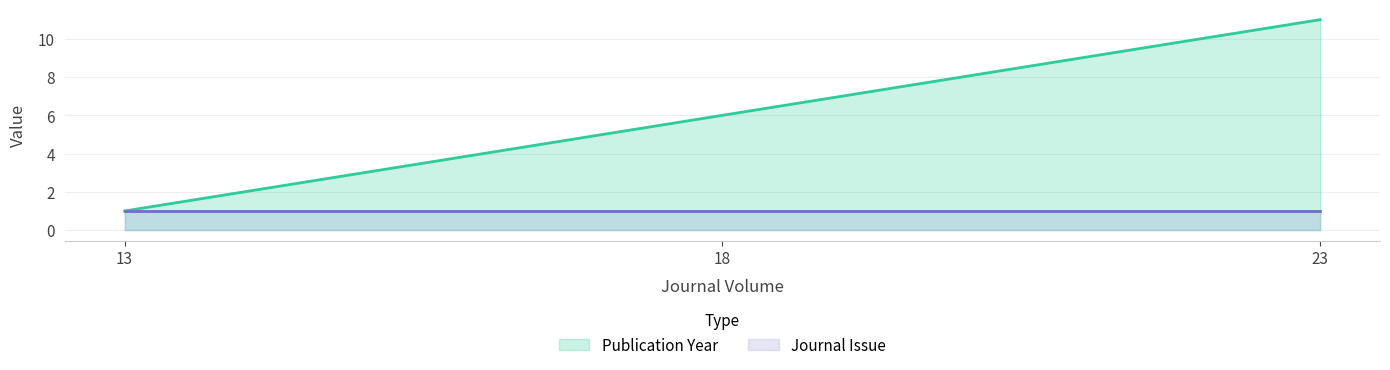

At which category does the chart reach its peak across all series?

23